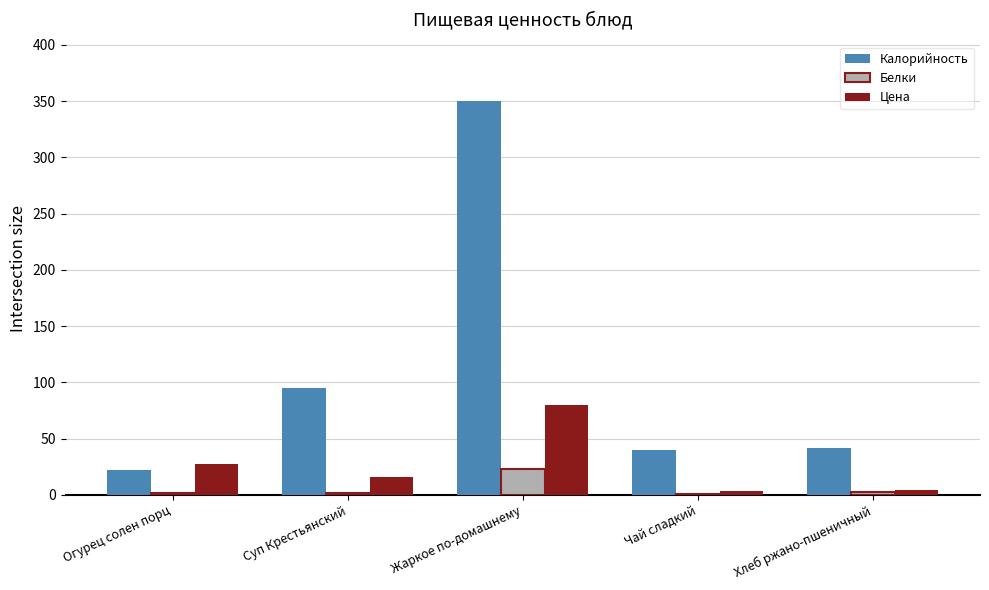

Which series changed the most between Суп Крестьянский and Жаркое по-домашнему?

Калорийность